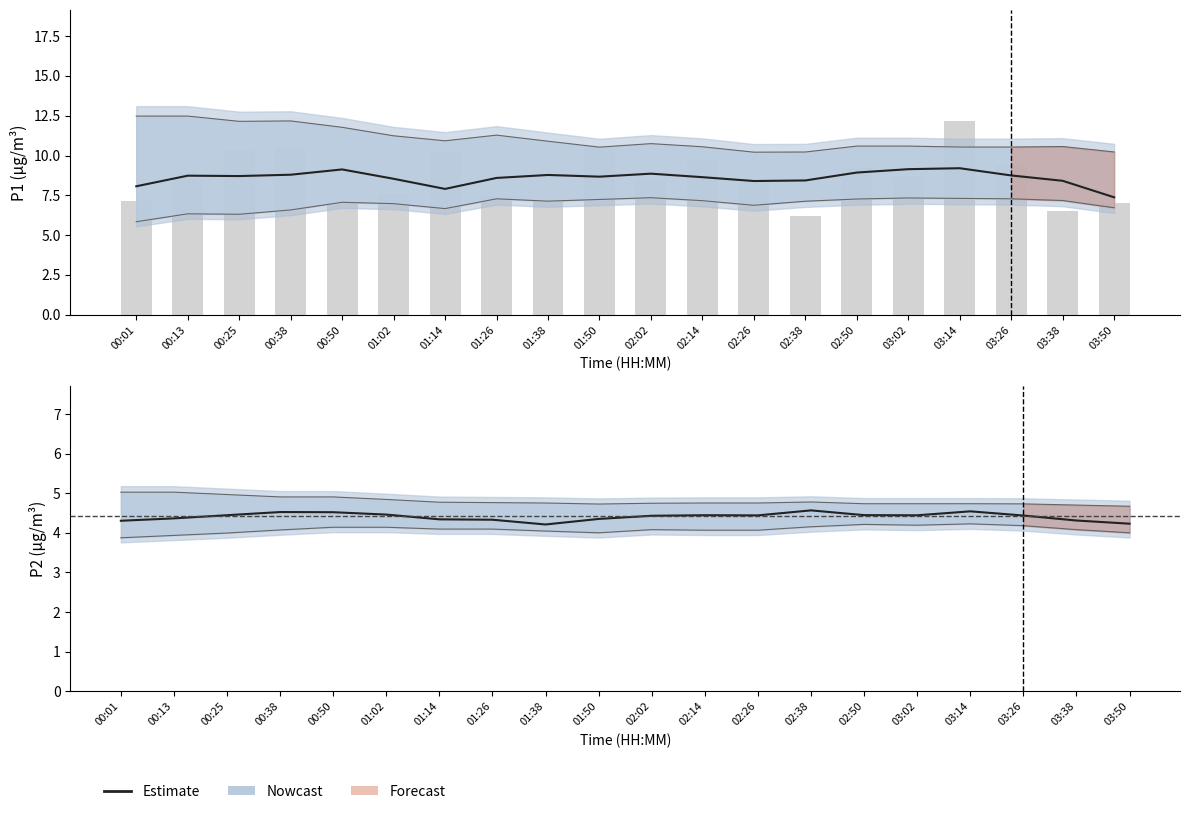

Reading left to right, extract all data points from this chart.

P1 estimate: 00:01=8.1	00:13=8.7	00:25=8.7	00:38=8.8	00:50=9.1	01:02=8.5	01:14=7.9	01:26=8.6	01:38=8.8	01:50=8.7	02:02=8.9	02:14=8.6	02:26=8.4	02:38=8.4	02:50=8.9	03:02=9.1	03:14=9.2	03:26=8.7	03:38=8.4	03:50=7.4
P1 raw: 00:01=7.2	00:13=8.6	00:25=10.3	00:38=10.5	00:50=7.0	01:02=7.6	01:14=10.2	01:26=7.4	01:38=7.3	01:50=10.5	02:02=8.5	02:14=9.7	02:26=8.3	02:38=6.2	02:50=9.3	03:02=8.7	03:14=12.2	03:26=9.4	03:38=6.5	03:50=7.0
P2 estimate: 00:01=4.3	00:13=4.4	00:25=4.4	00:38=4.5	00:50=4.5	01:02=4.5	01:14=4.3	01:26=4.3	01:38=4.2	01:50=4.4	02:02=4.4	02:14=4.4	02:26=4.4	02:38=4.6	02:50=4.4	03:02=4.4	03:14=4.5	03:26=4.4	03:38=4.3	03:50=4.2